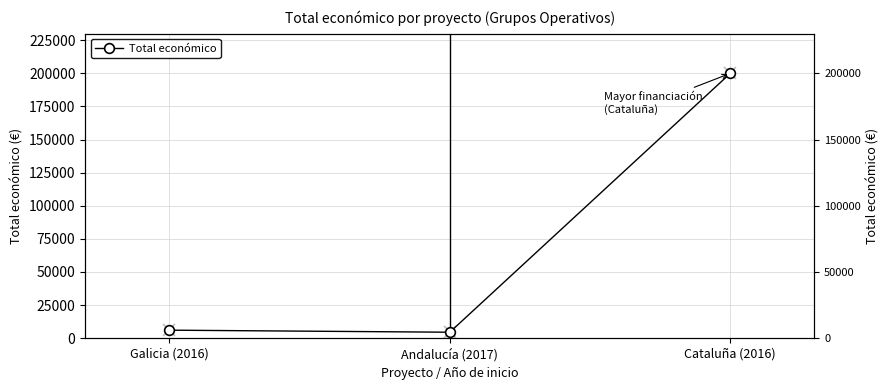

How many values are below 6000?

1